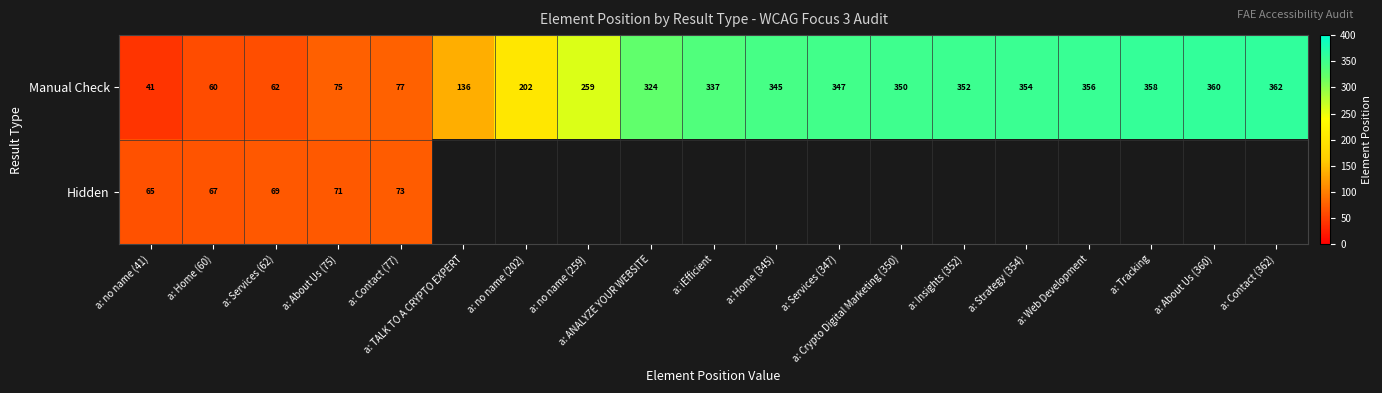

Which has a higher value, a: Insights (352) or a: Crypto Digital Marketing (350)?

a: Insights (352)